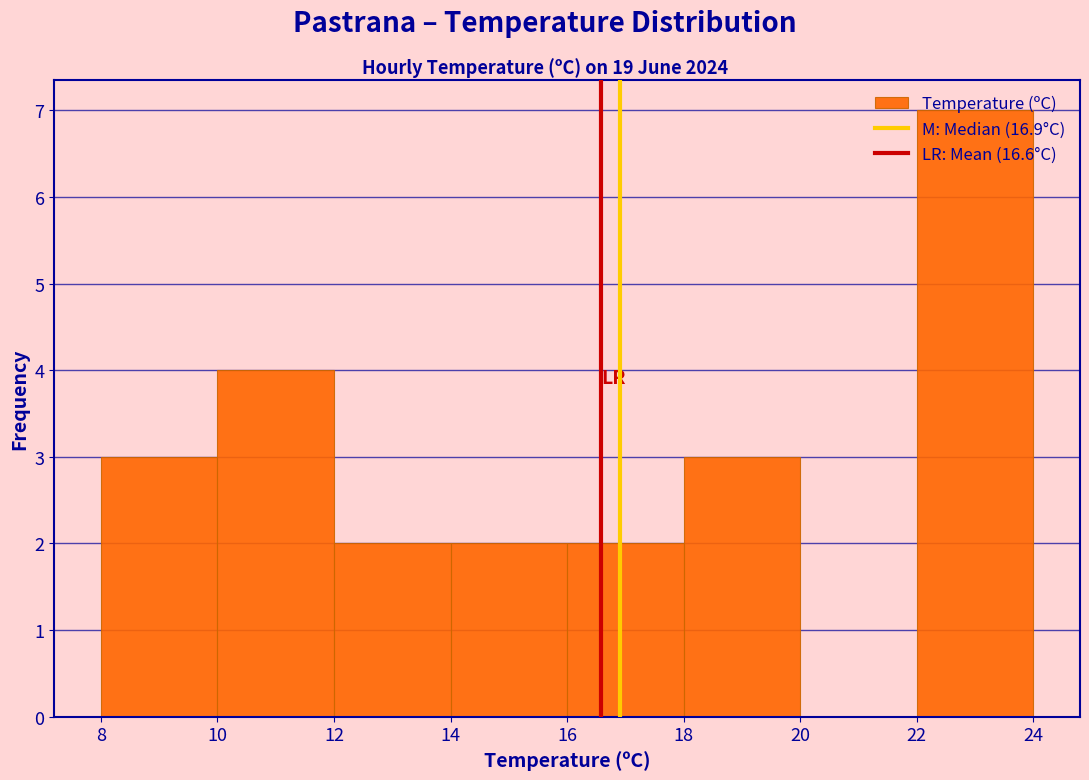

Reading left to right, list every bar in this chart as the range it spans on the x-axis followed by its height. The values are not printed on the chart, so give them approximately, as read against the axis.

8 to 10: 3
10 to 12: 4
12 to 14: 2
14 to 16: 2
16 to 18: 2
18 to 20: 3
20 to 22: 0
22 to 24: 7